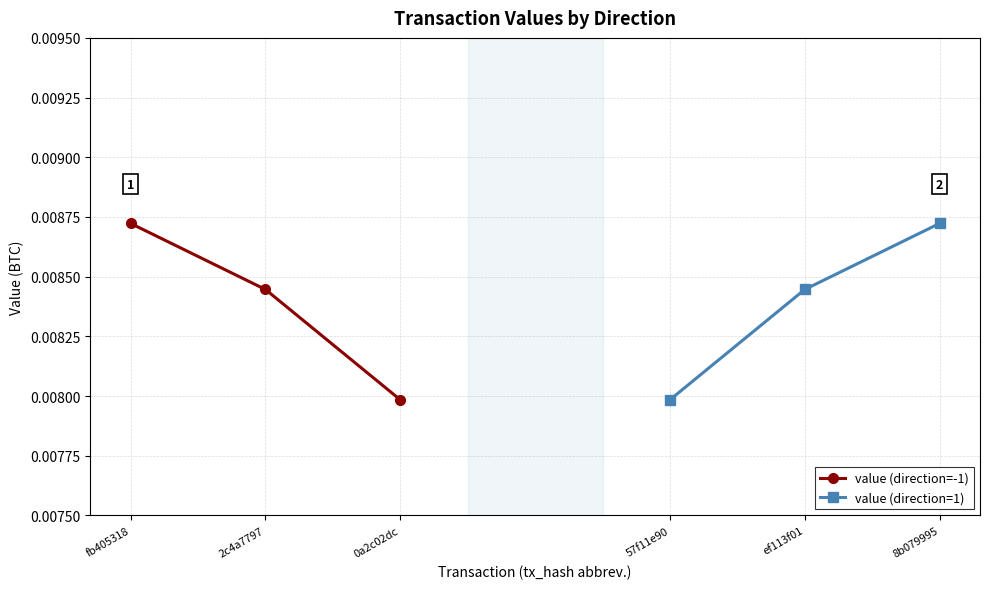

Which category has the highest value in the value (direction=1) series?

8b079995